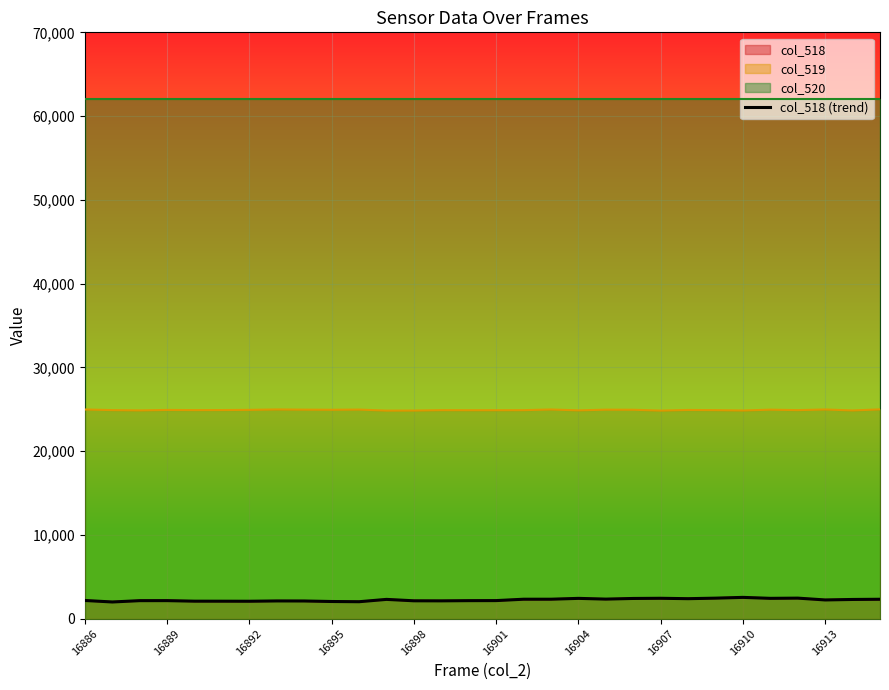

How many interior local peaks (higher than both neighbors) does the data have?

7